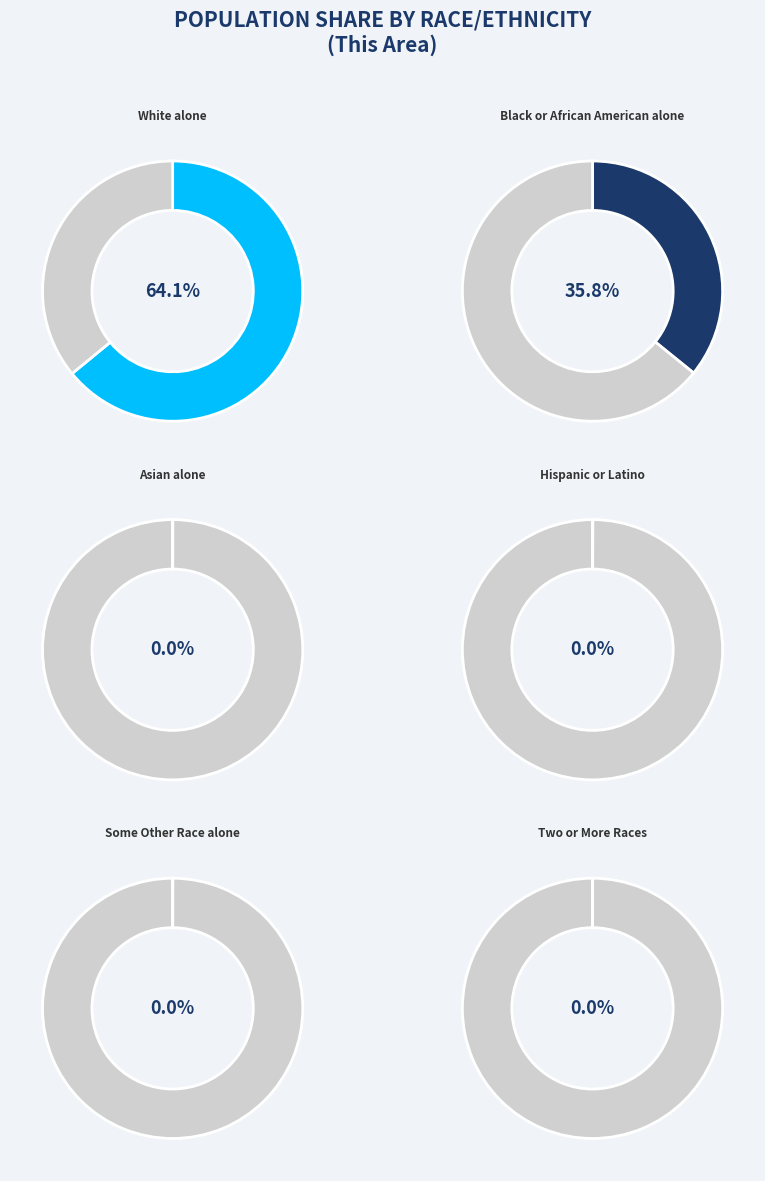

Which slice is the largest?

White alone